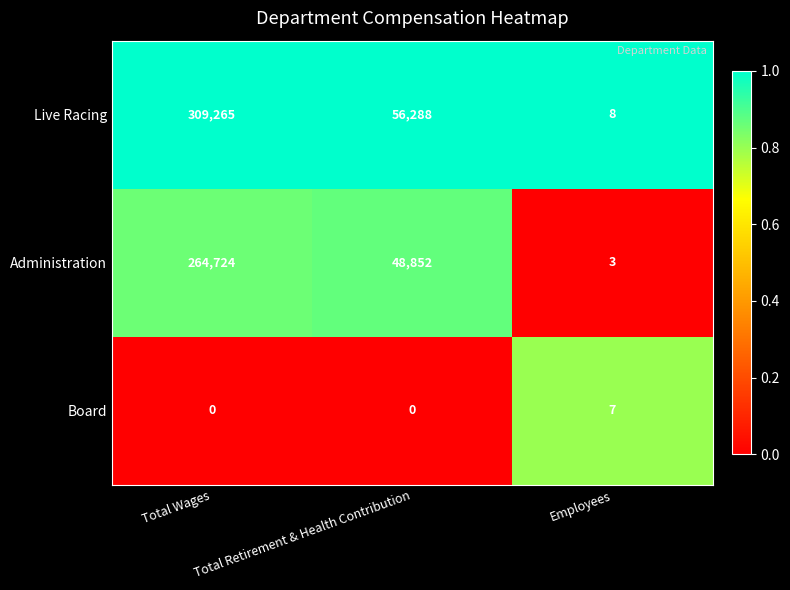

How many positive values does the Board series have?

1